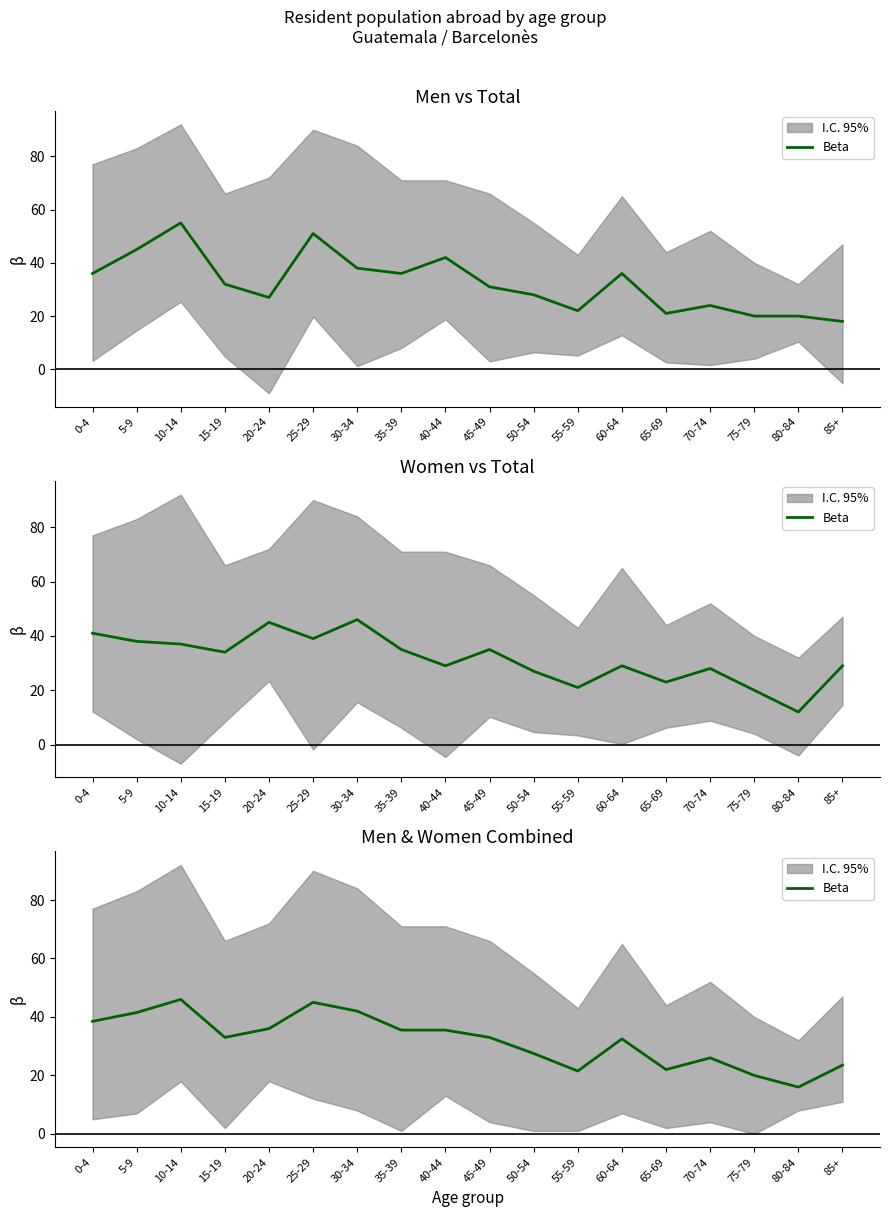

How many data points does each series have?

18